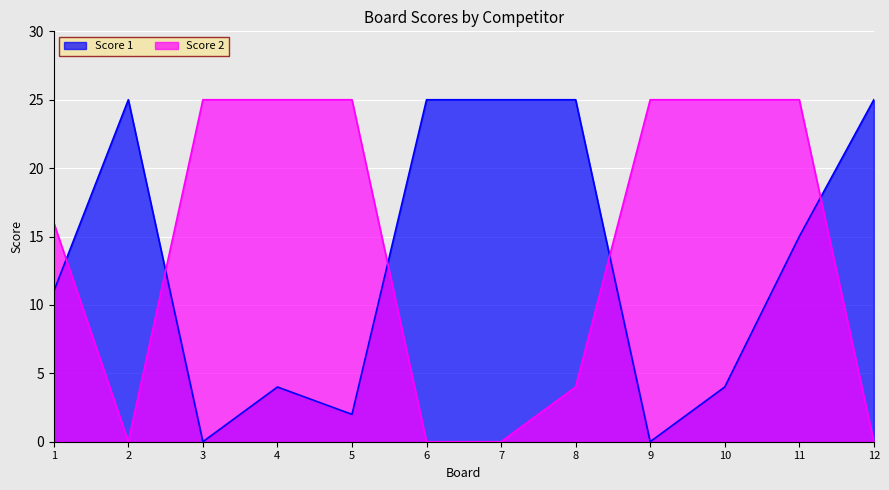

Read the Score 1 value at 8.

25